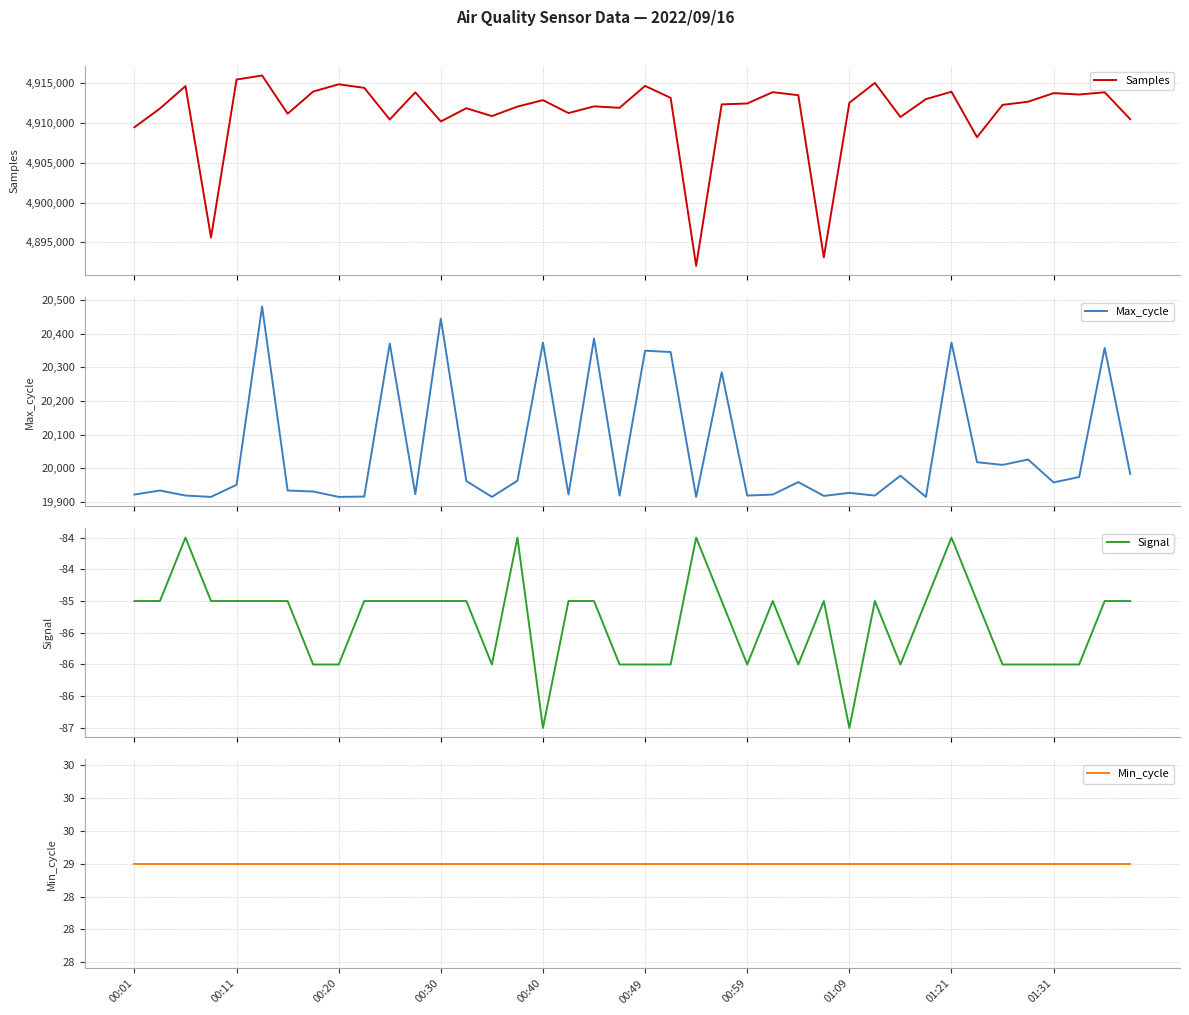

What position from the right is 23?

17